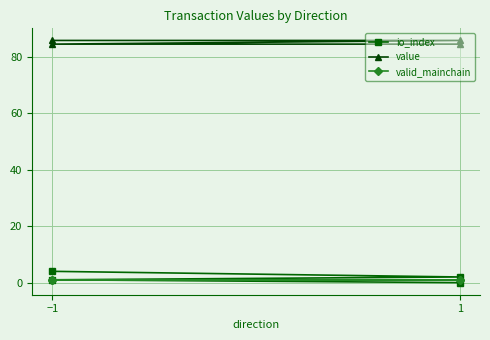

Reading right to left, list all the values displayed in this chart.

io_index: 0.0	1.0	2.0	4.0
value: 84.6	84.6	85.9	85.9
valid_mainchain: 1.0	1.0	1.0	1.0